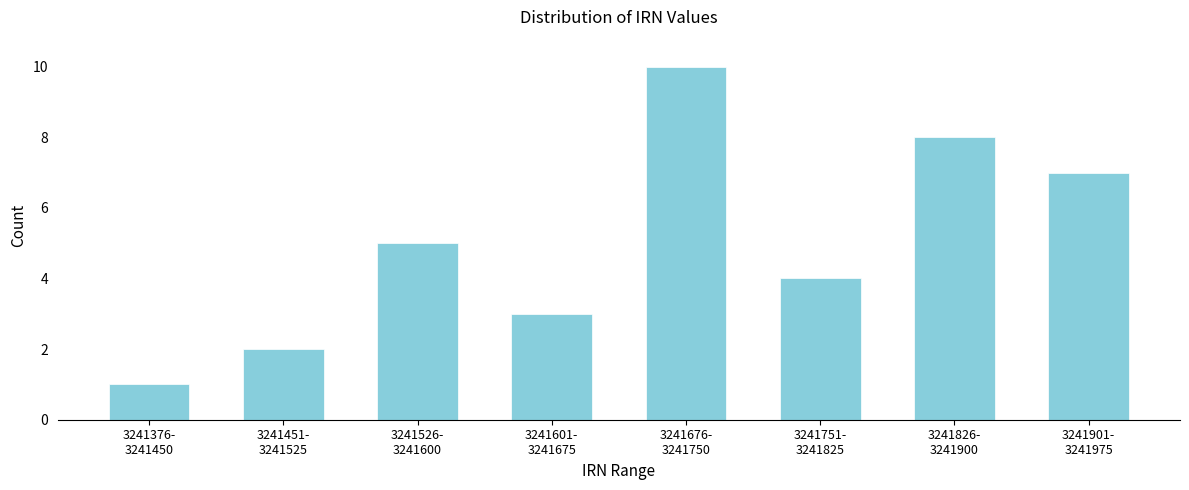

Reading left to right, extract all data points from this chart.

1	2	5	3	10	4	8	7